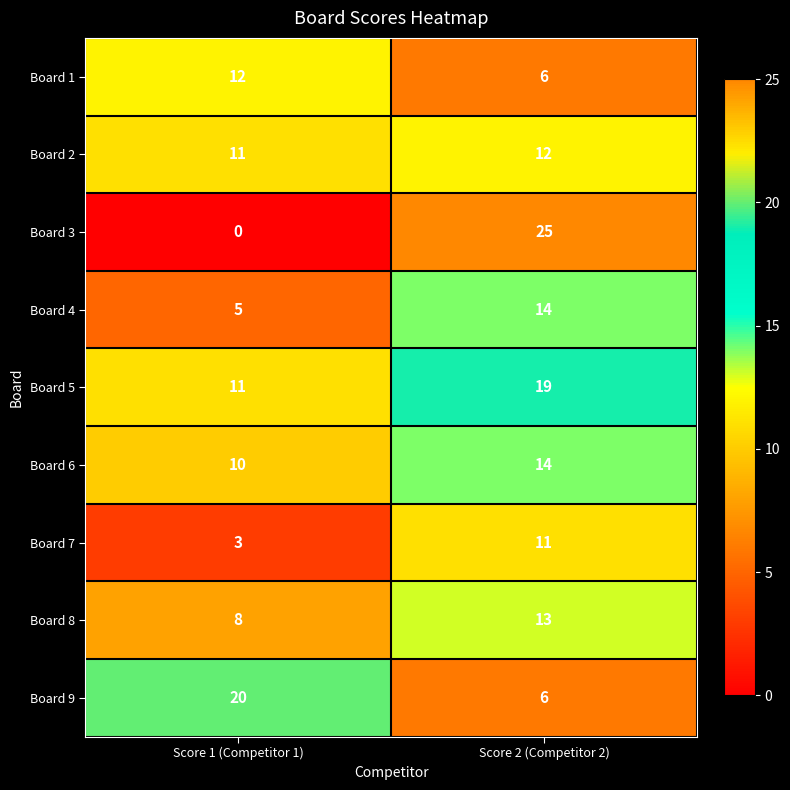

At which label does Board 5 reach its minimum?

Score 1 (Competitor 1)